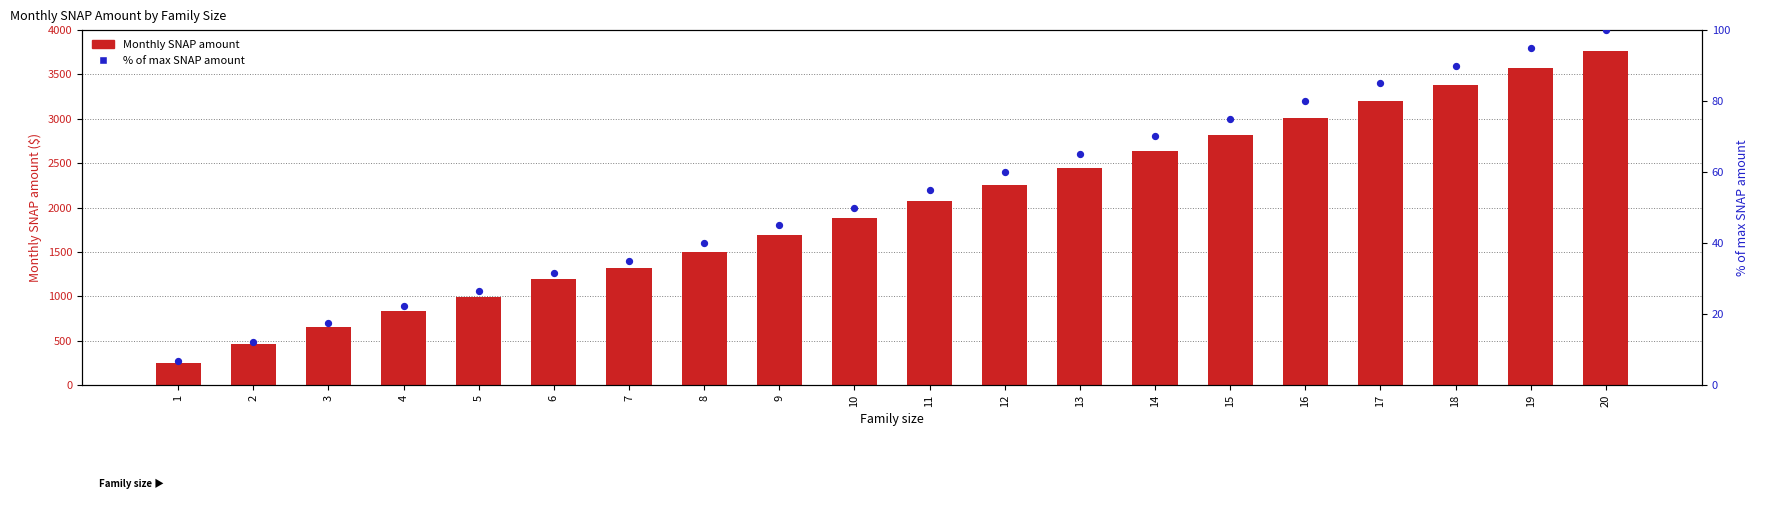

What are all the series names shown in the legend?

Monthly SNAP amount, % of max SNAP amount